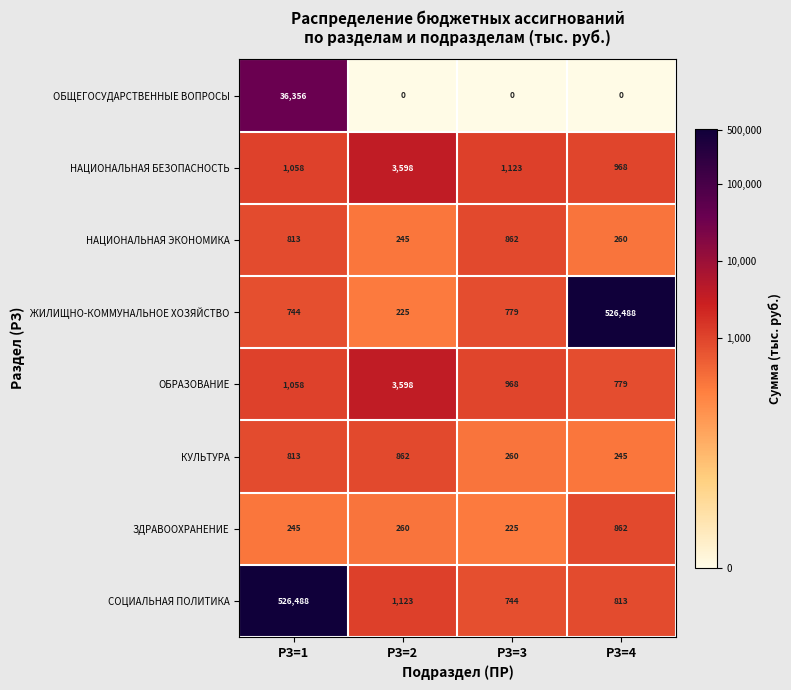

What is the difference between the СОЦИАЛЬНАЯ ПОЛИТИКА values at РЗ=2 and РЗ=1?

525365